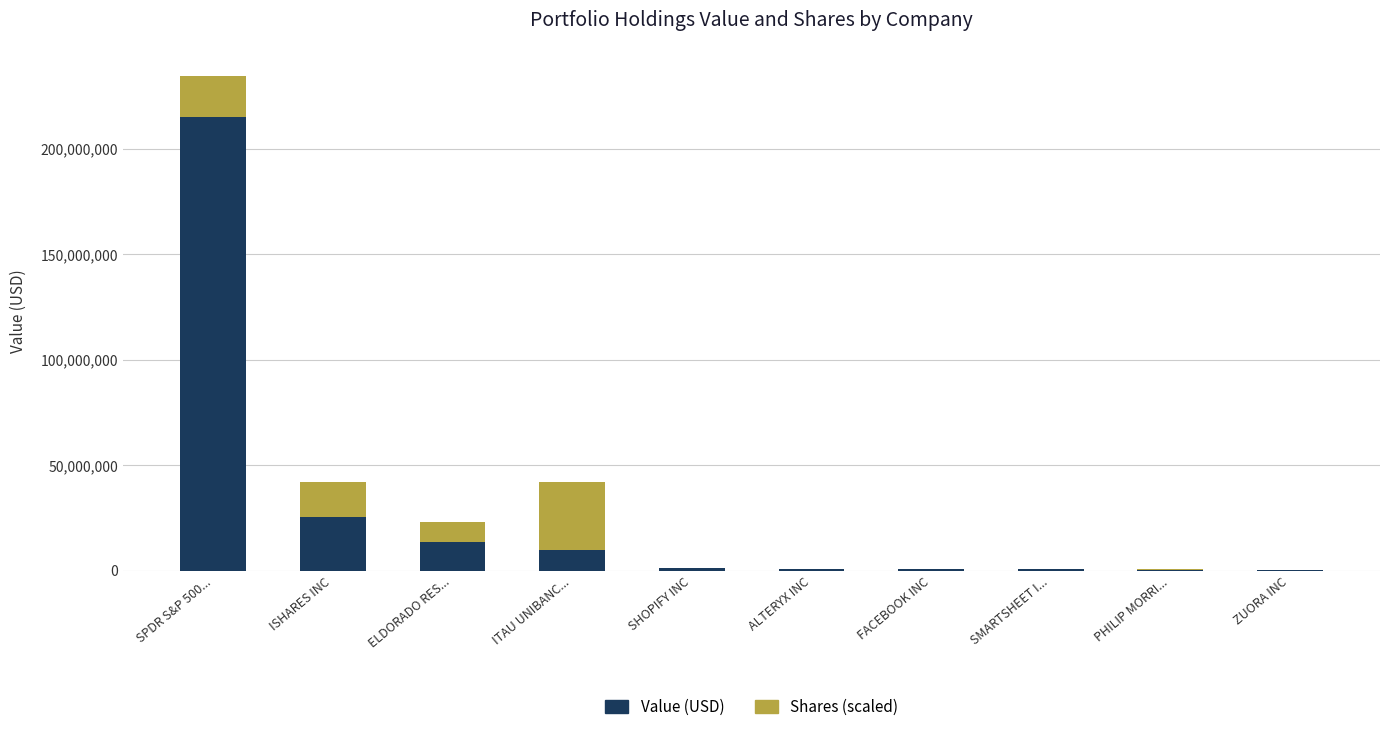

What is the total value across all series at ELDORADO RES...?

23092097.9